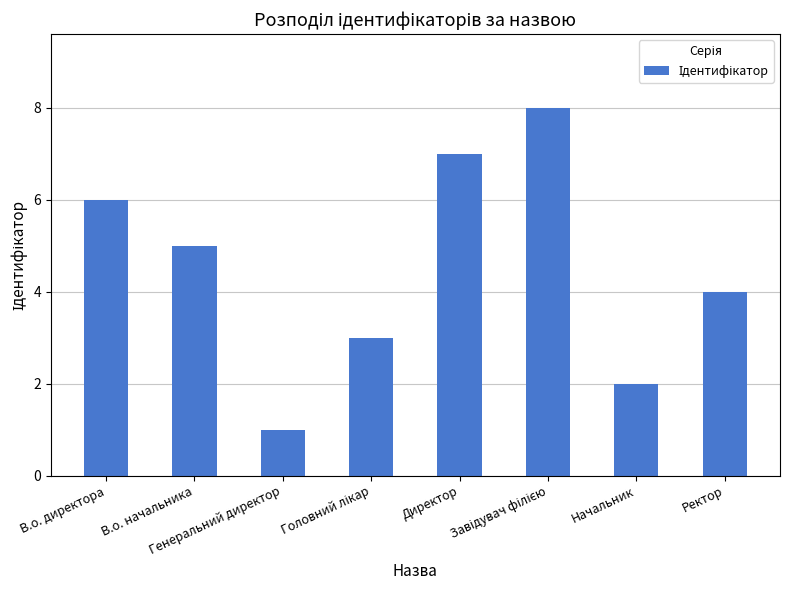

What is the sum of all values?

36